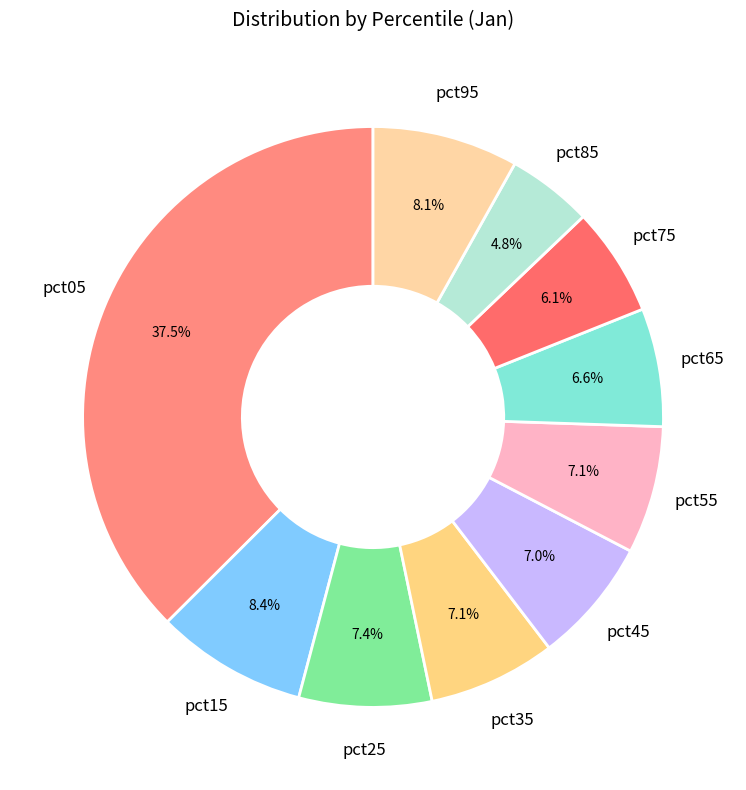

Count the number of slices in the pie.

10